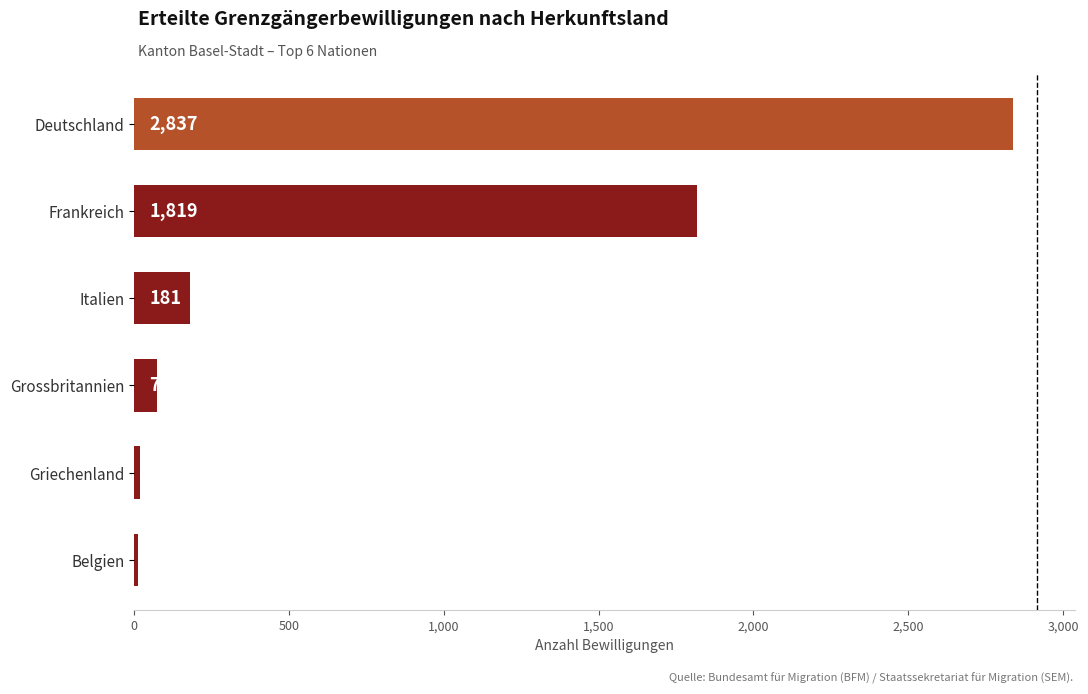

List the labels in order of value, smallest first.

Belgien, Griechenland, Grossbritannien, Italien, Frankreich, Deutschland